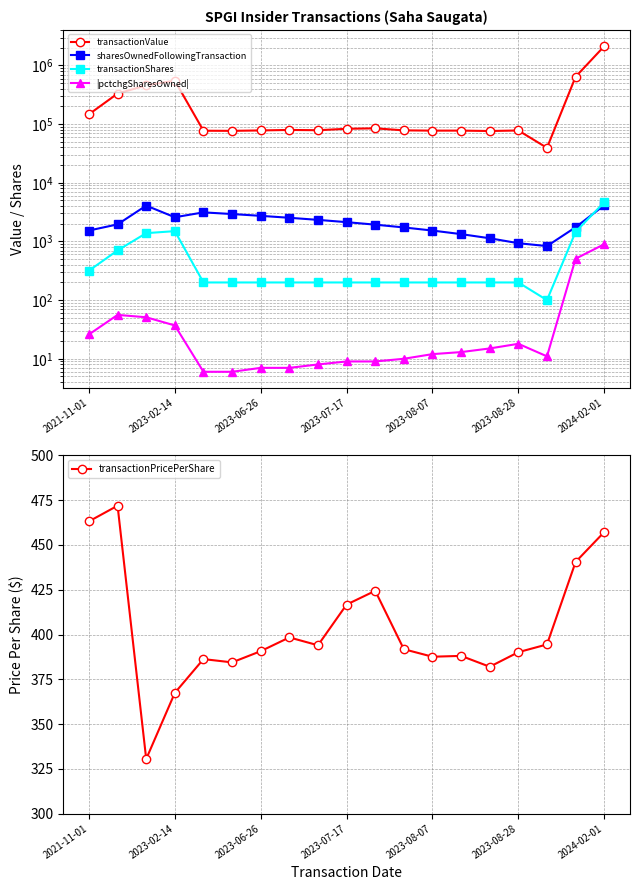

How many interior local peaks does the transactionShares series have?

1